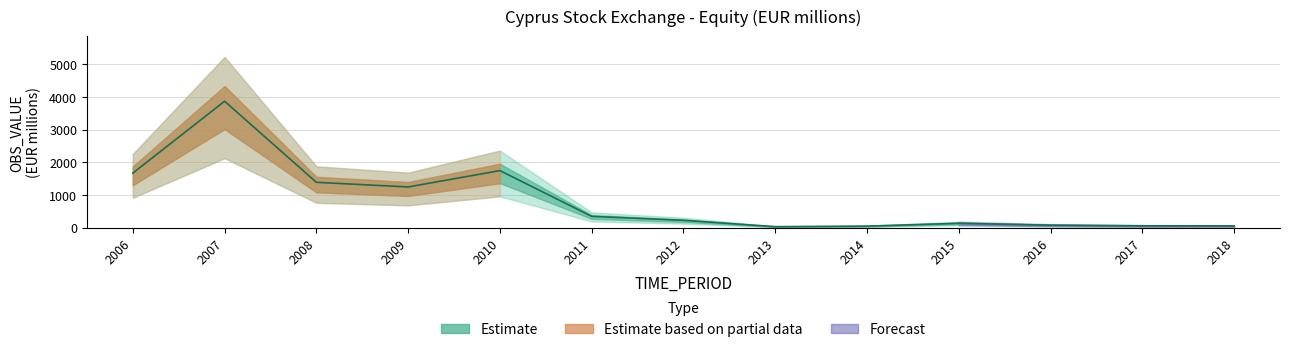

At which category does the data reach its first local valley?

2009